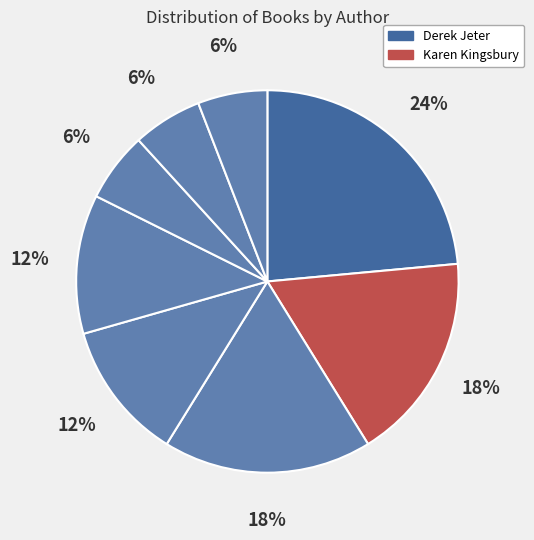

Does any single category account for the majority?

No